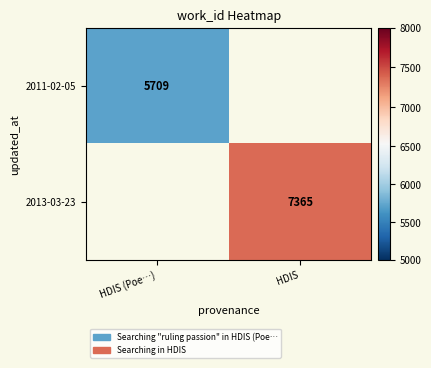

At which category does the chart reach its minimum across all series?

HDIS (Poe…)